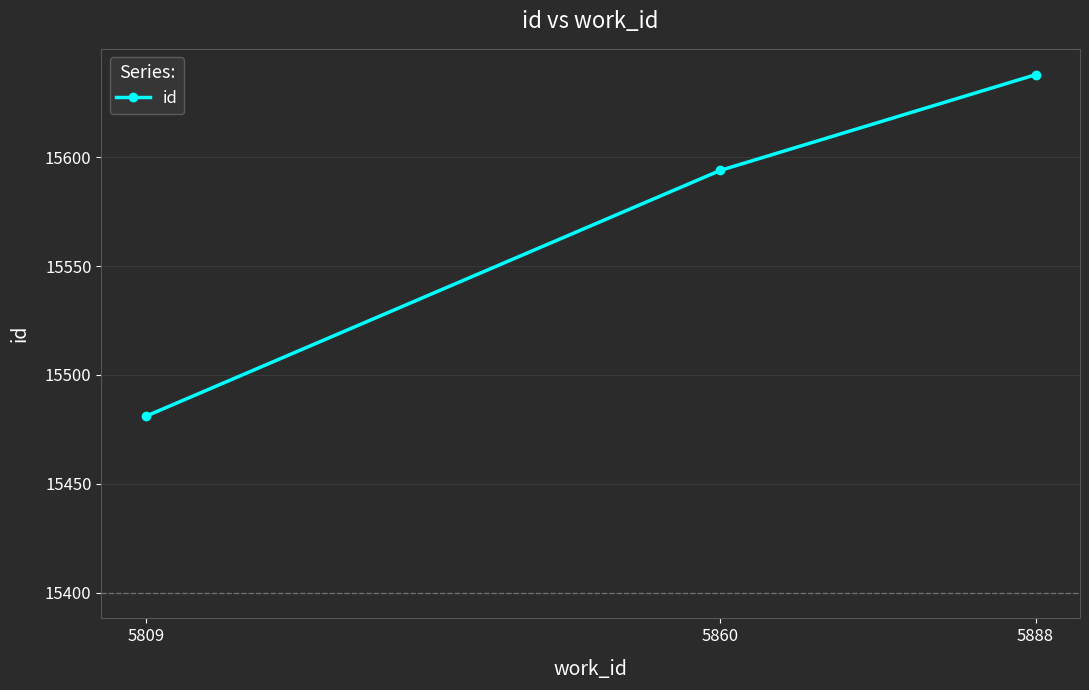

How many values are between 15481 and 15638?

3